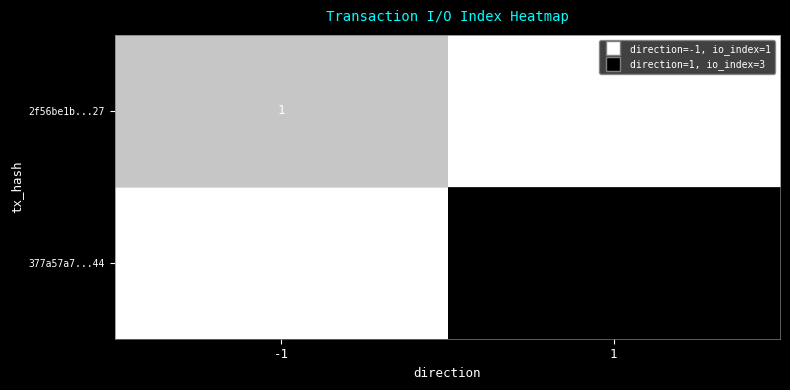

Rank the series at -1 from lowest to highest value.

377a57a7...44, 2f56be1b...27